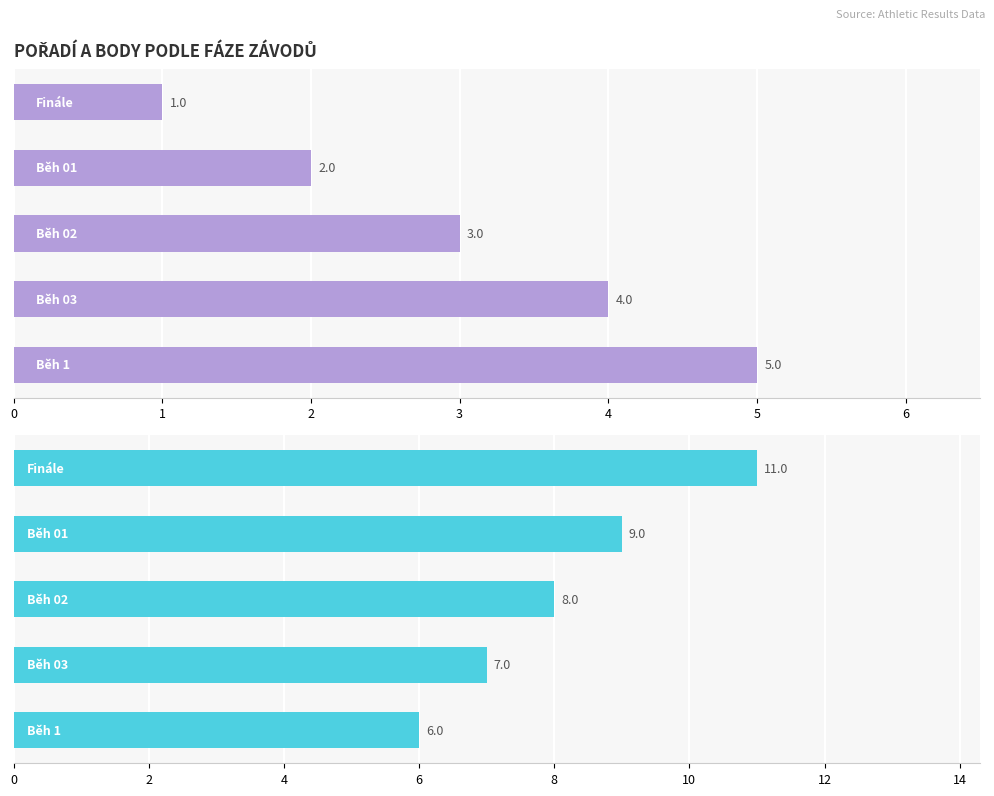

Rank the series by their average value, from highest to lowest.

Body, Pořadí